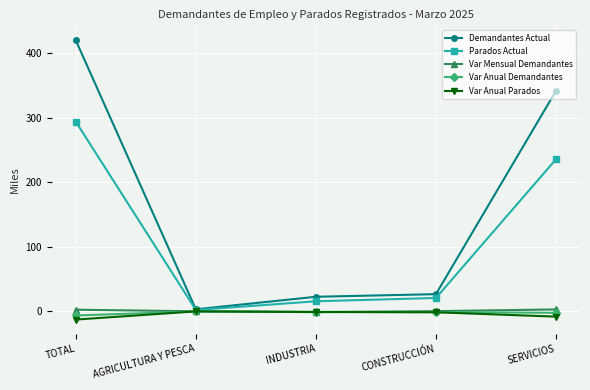

At how many categories does at least one series exceed 199?

2